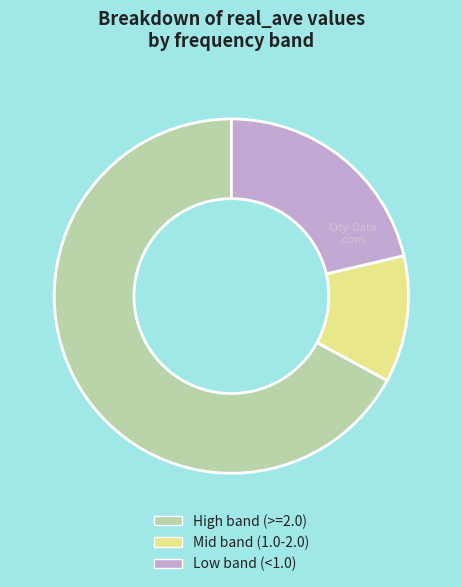

What is the largest slice in the pie chart?

High band (>=2.0)